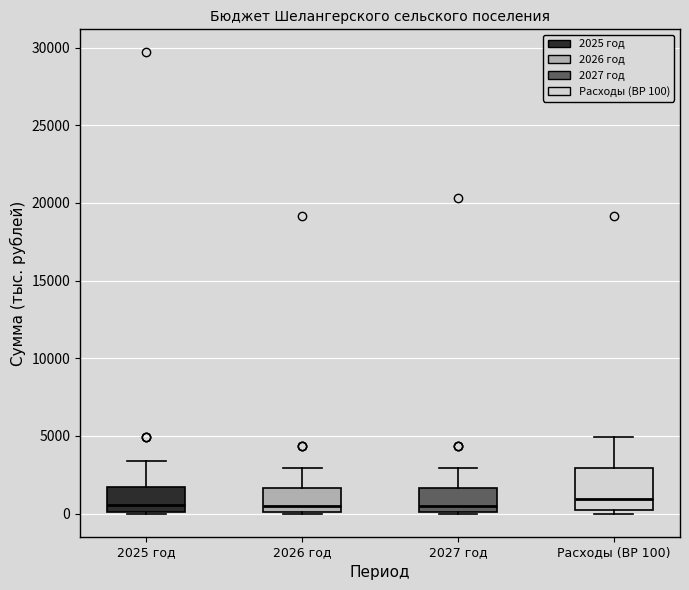

Where is the lower edge of the box for 2027 год on the y-axis? The values are not printed on the chart, so give them approximately, as read against the axis.

0